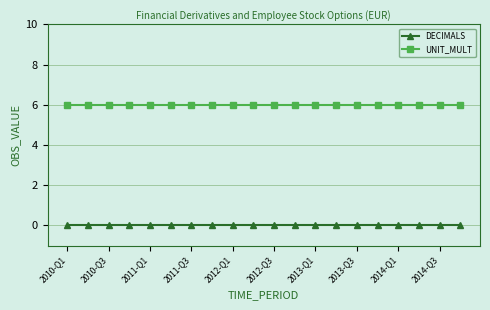

What is the value of the UNIT_MULT point at the 2nd from the left?

6